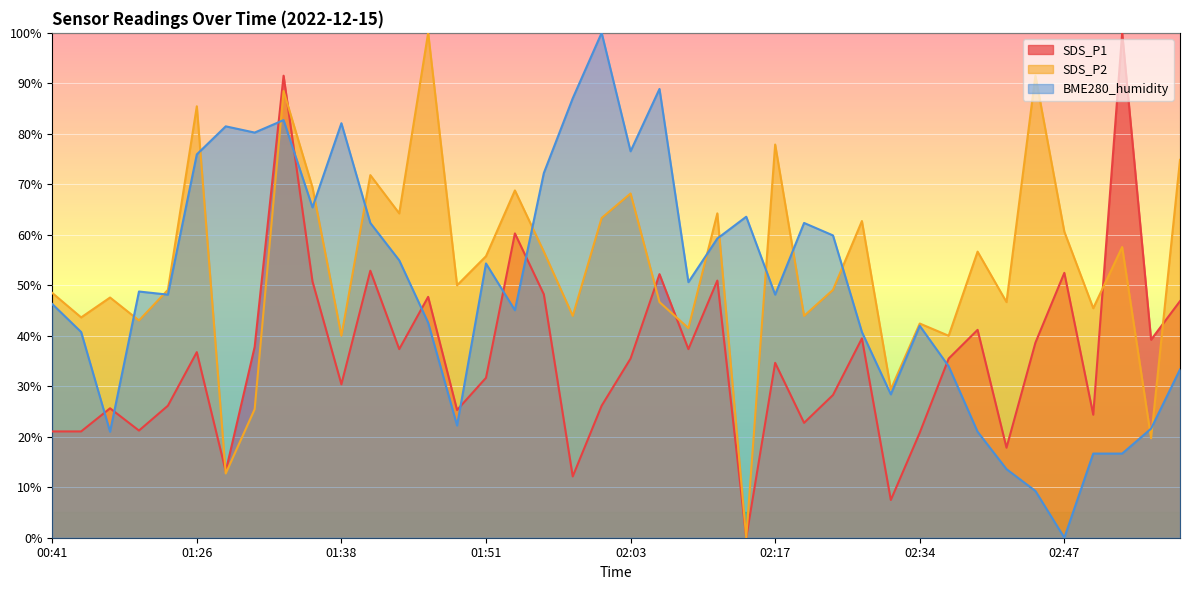

Which series has the largest range (max minus min)?

SDS_P1